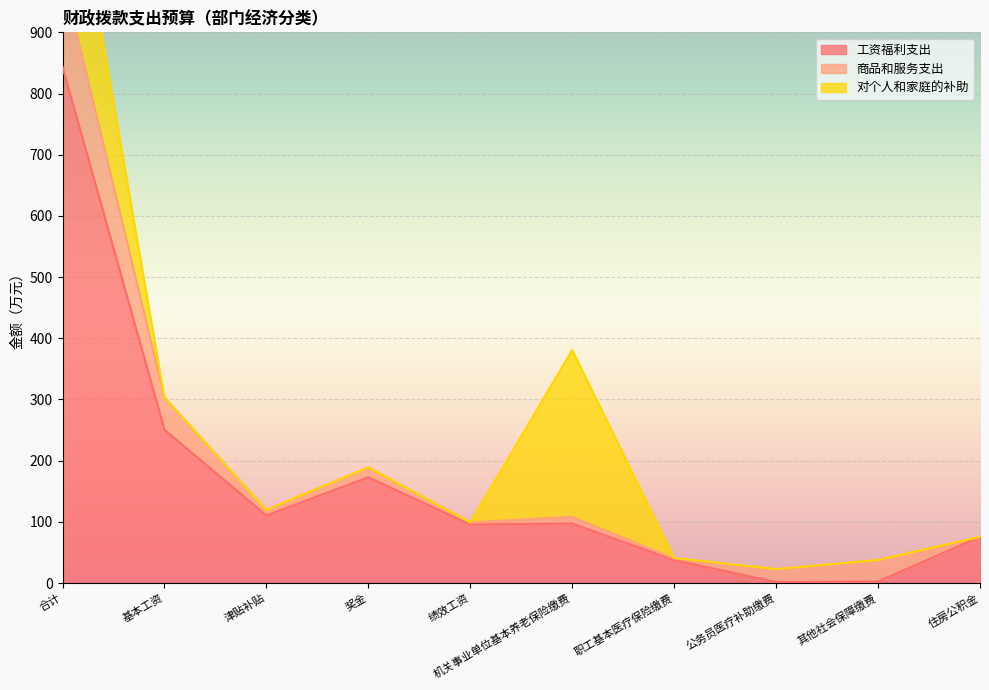

What is the label of the 8th point from the left?

公务员医疗补助缴费